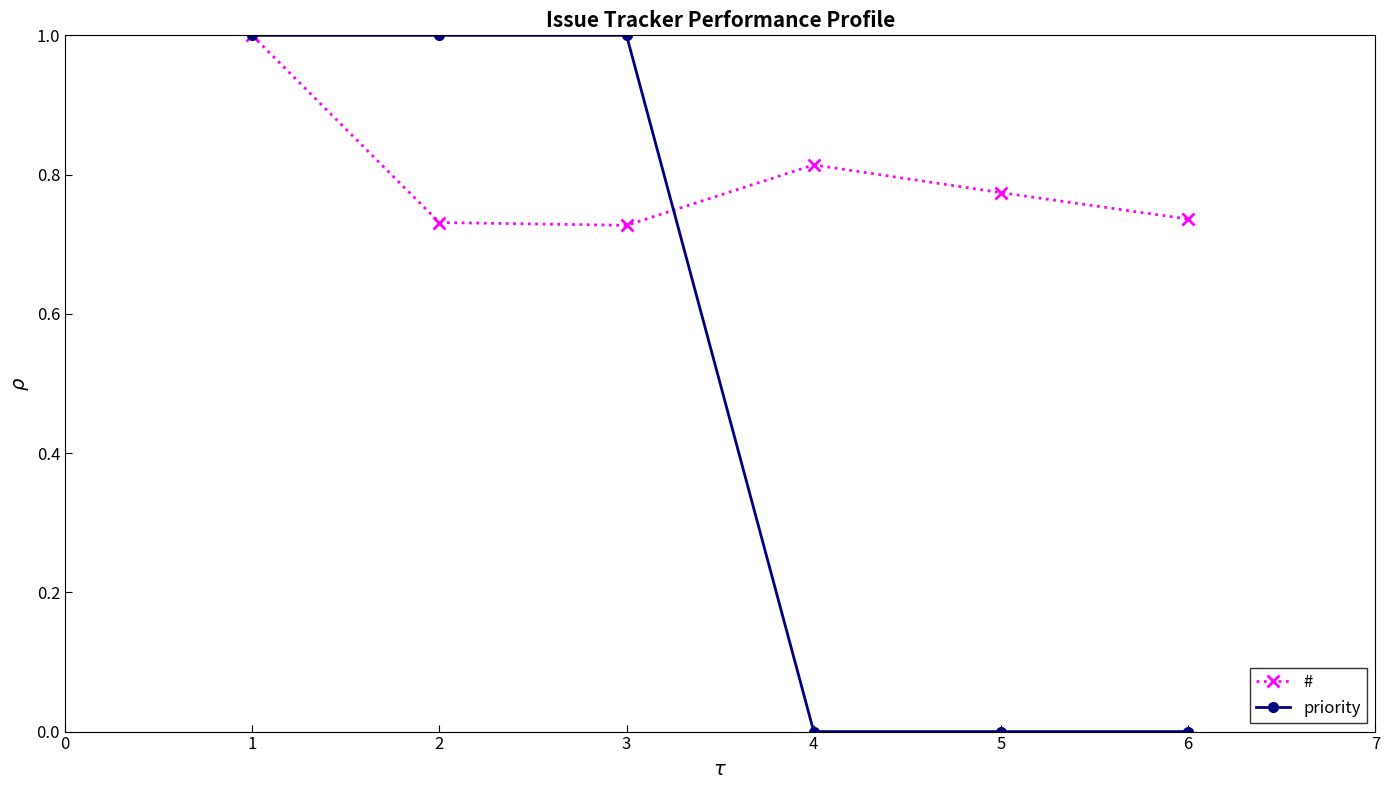

Which series ends up on top after the final intersection of # and priority?

#